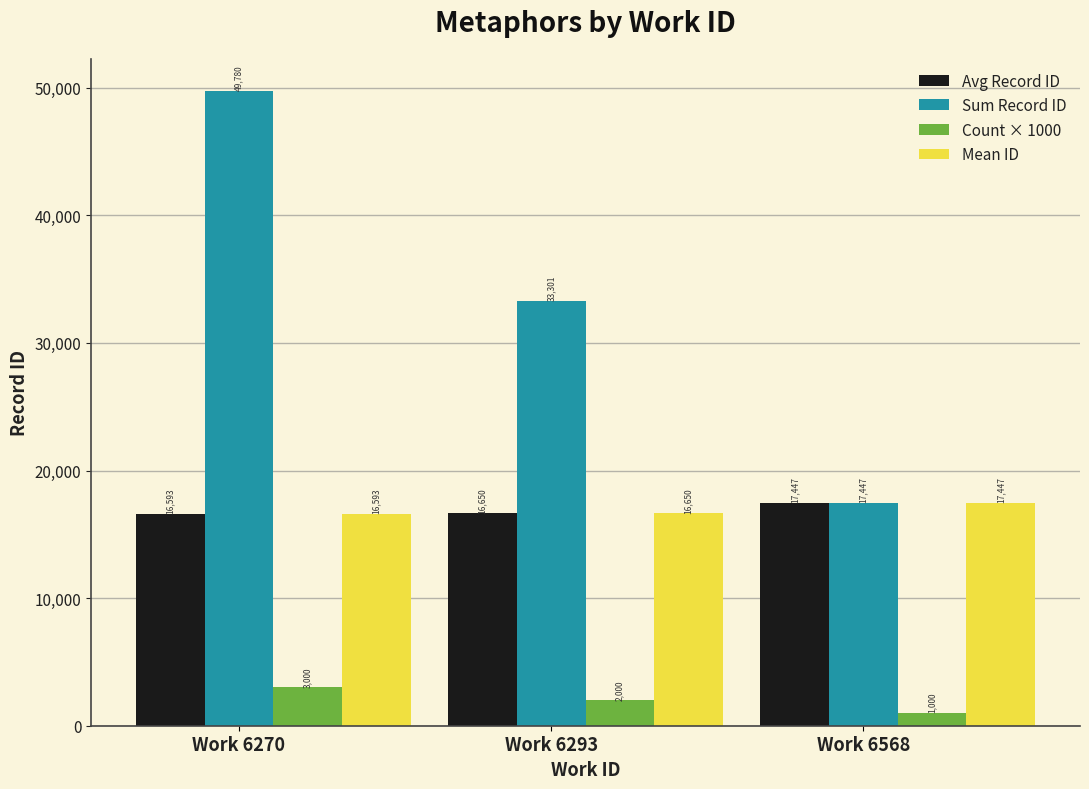

What is the average value of the Count × 1000 series?

2000.0